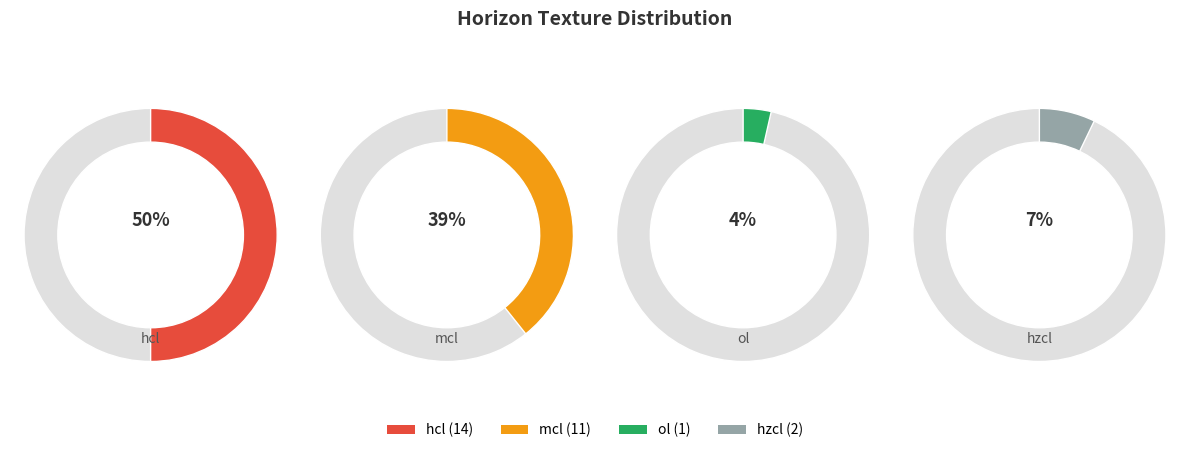

To the nearest percent, what portion does hzcl represent?

7%